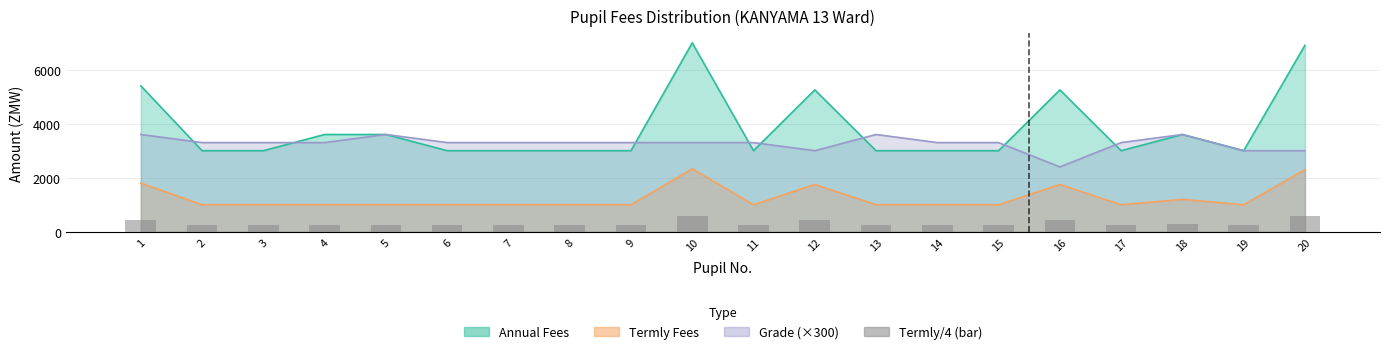

How many bars are there in total?

20